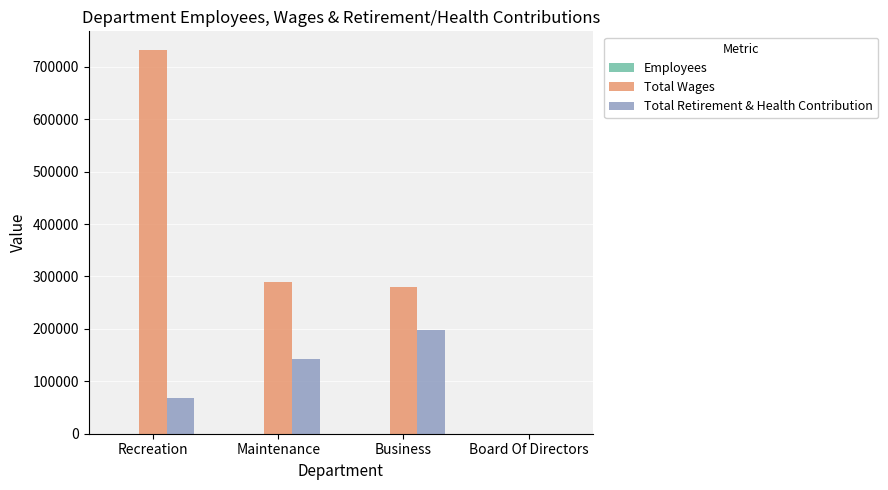

Which series has the largest range (max minus min)?

Total Wages